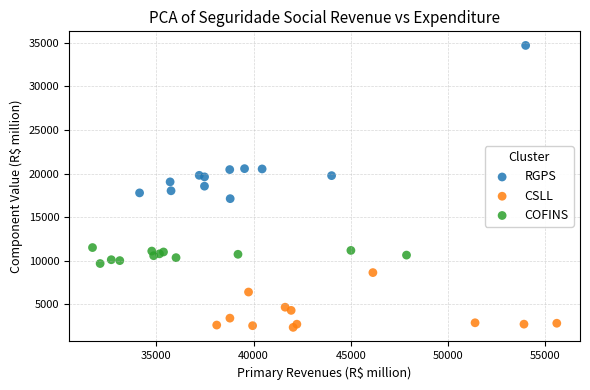

What are all the series names shown in the legend?

RGPS, CSLL, COFINS